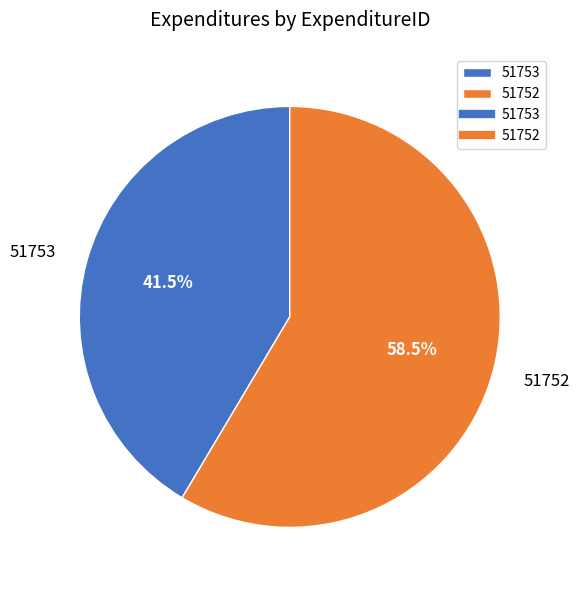

What is the smallest slice in the pie chart?

51753